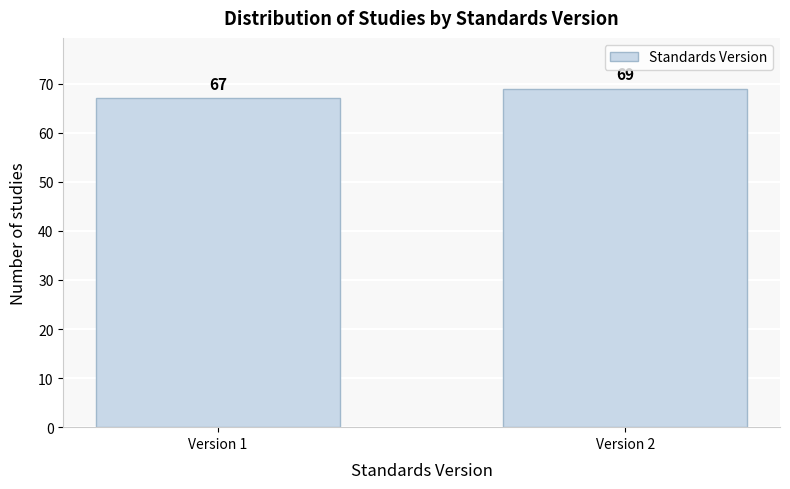

Reading left to right, transcribe all the data shown in this chart.

67	69